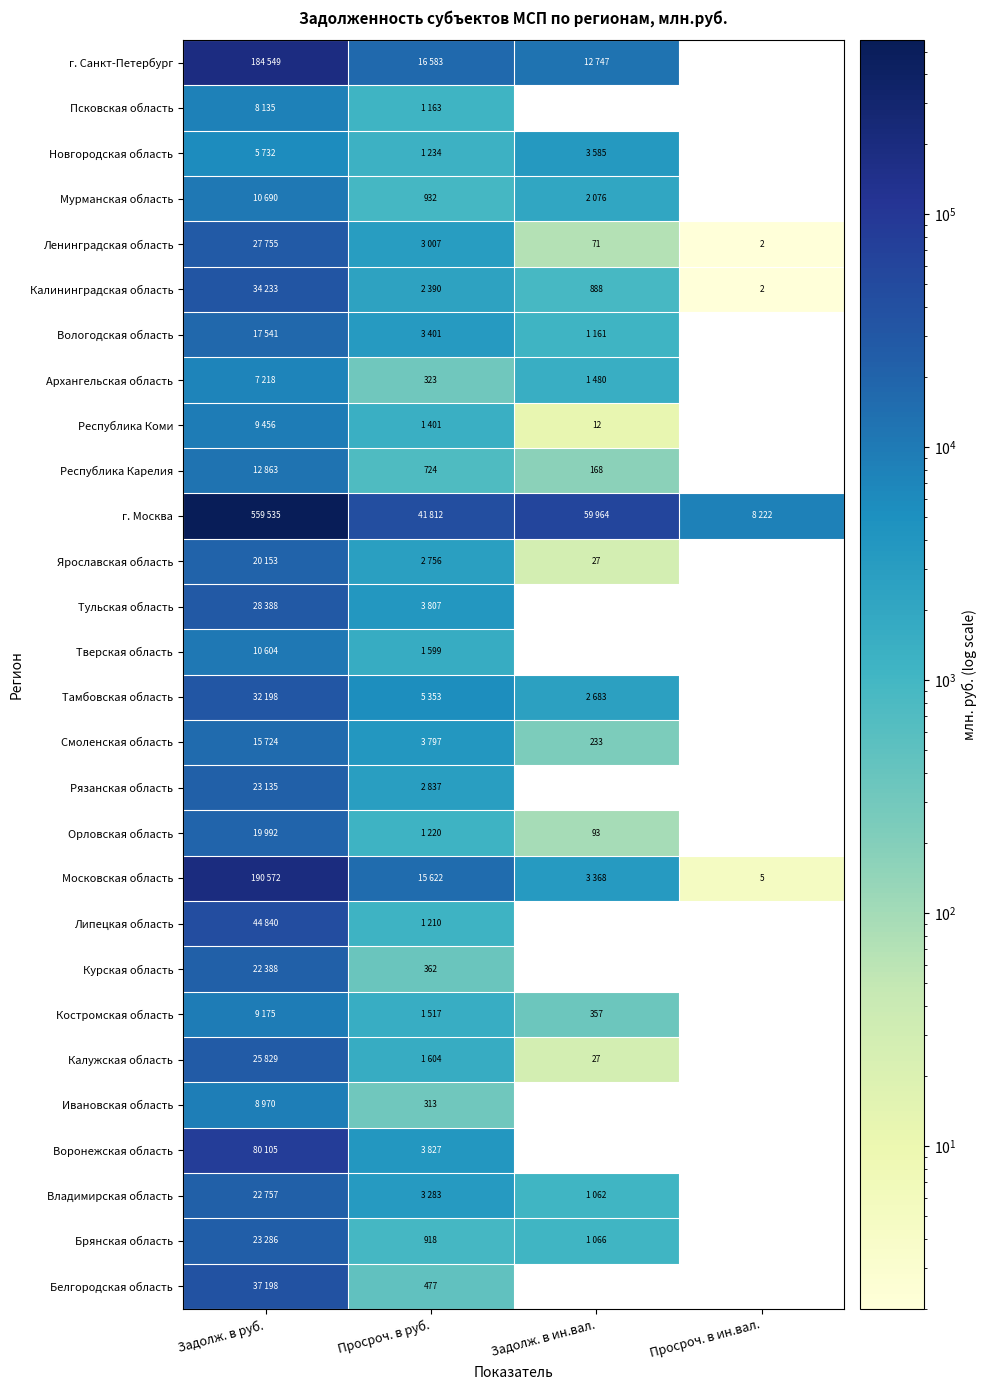

The Липецкая область series shows 79360 at Задолж. в руб.. True or false?

False